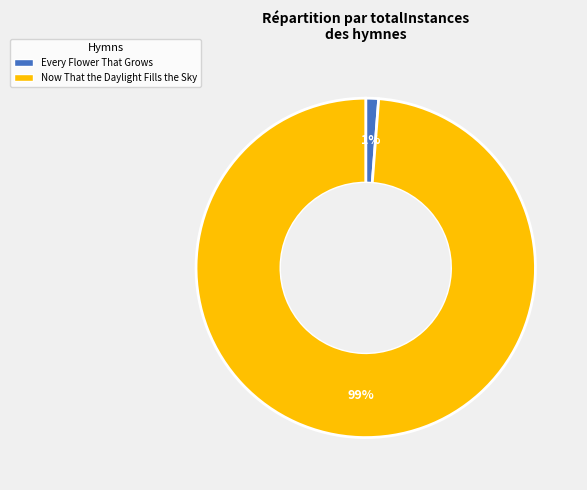

True or false: Now That the Daylight Fills the Sky accounts for 91% of the total.

False